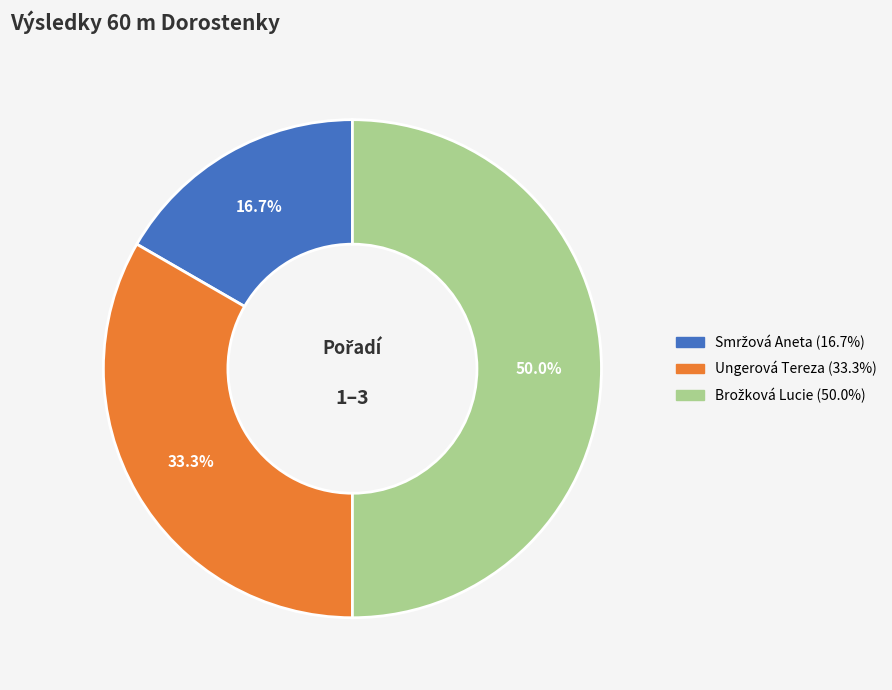

To the nearest percent, what is the average slice percentage?

33%